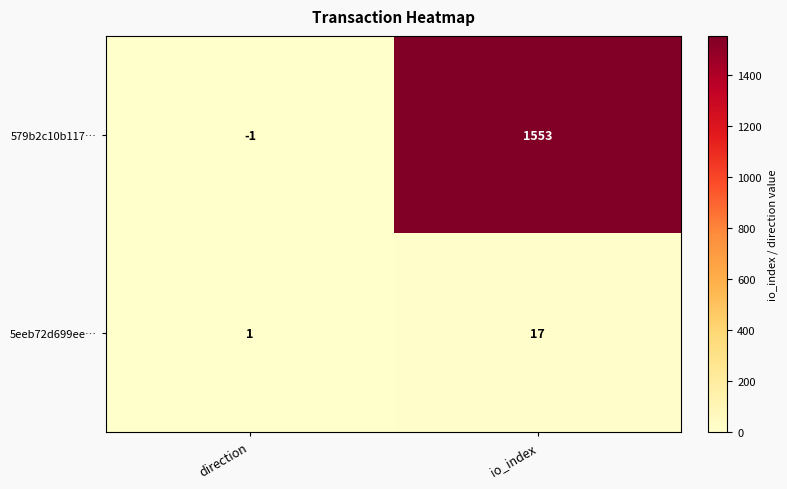

At how many categories does at least one series exceed 609?

1